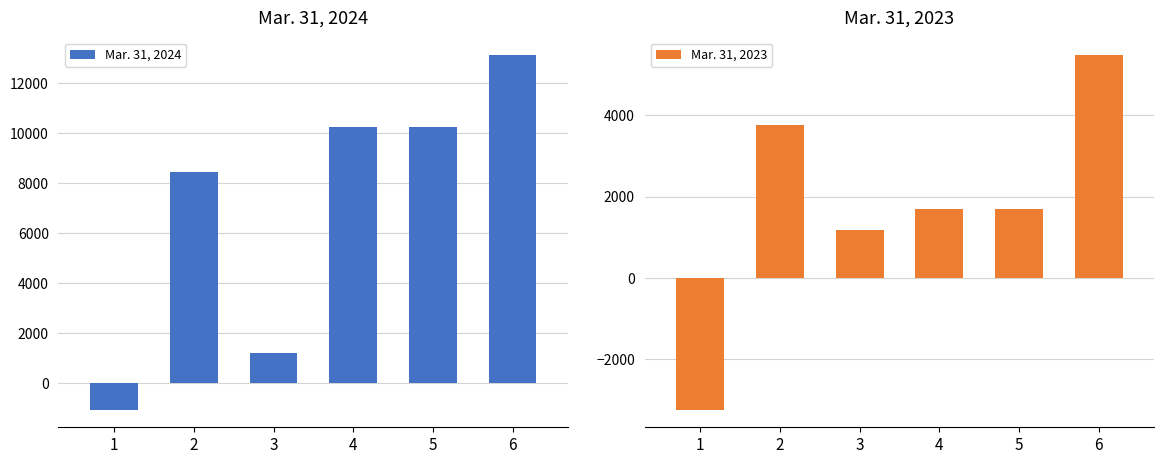

List the labels in order of Mar. 31, 2024 value, largest first.

6, 4, 5, 2, 3, 1